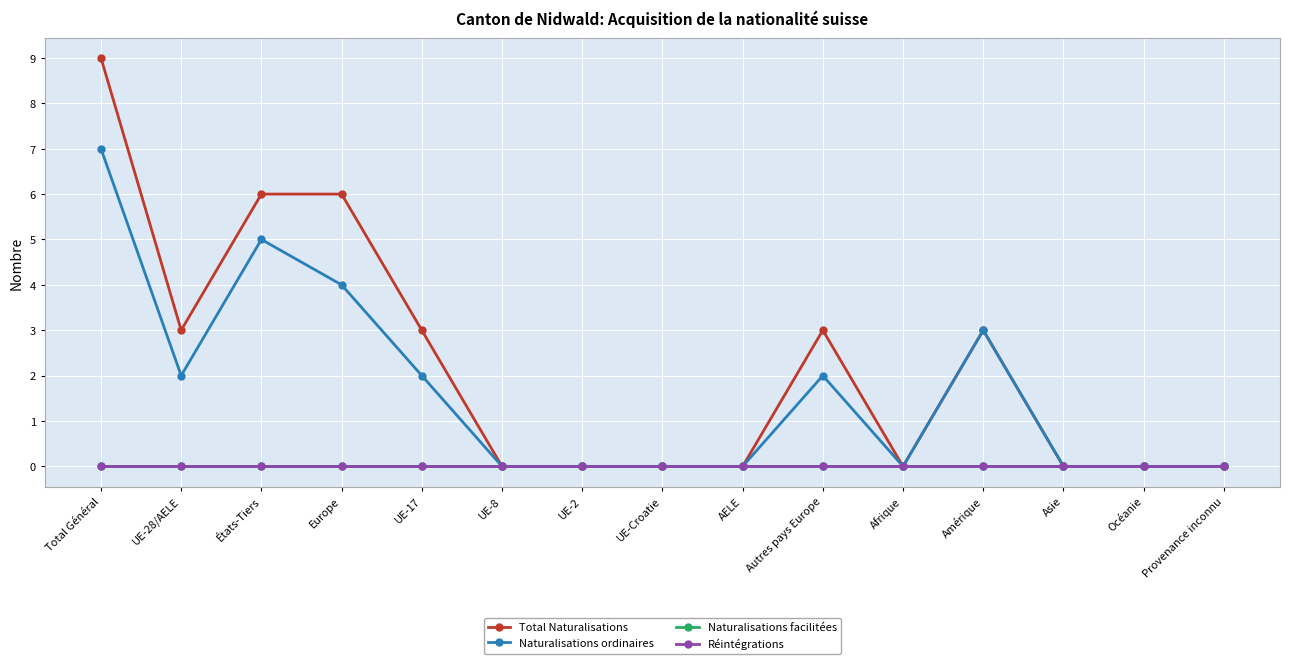

Does the chart have visible grid lines?

Yes